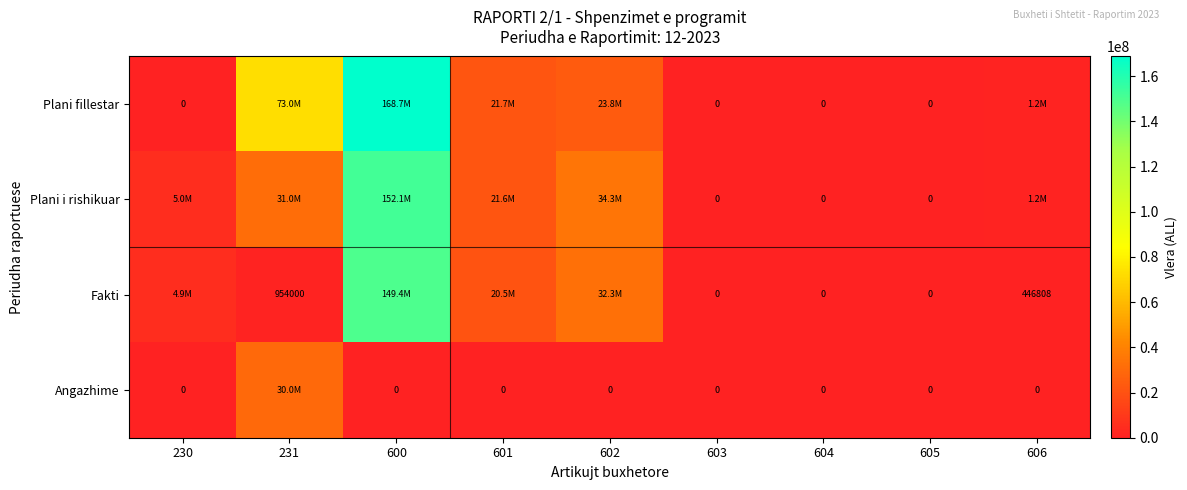

Is the value of Fakti at 606 greater than the value of Plani fillestar at 603?

Yes